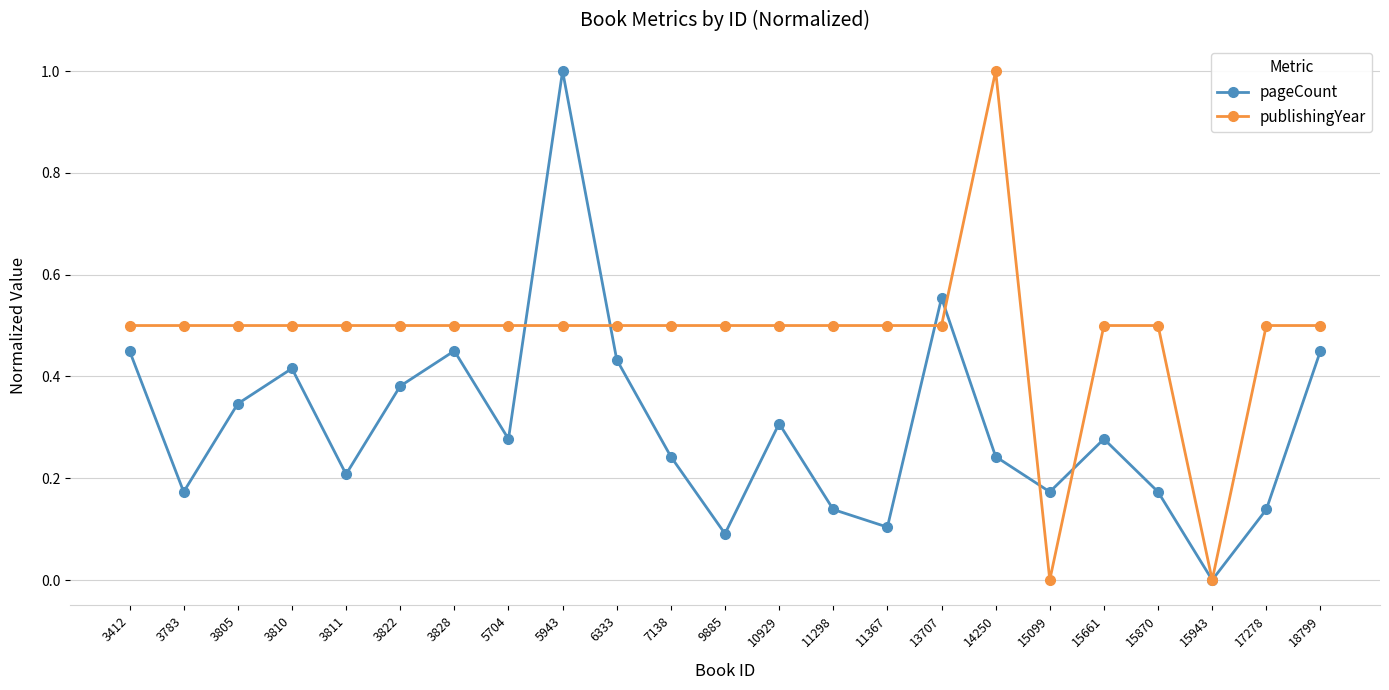

What is the total value across all series at 3828?

1.0